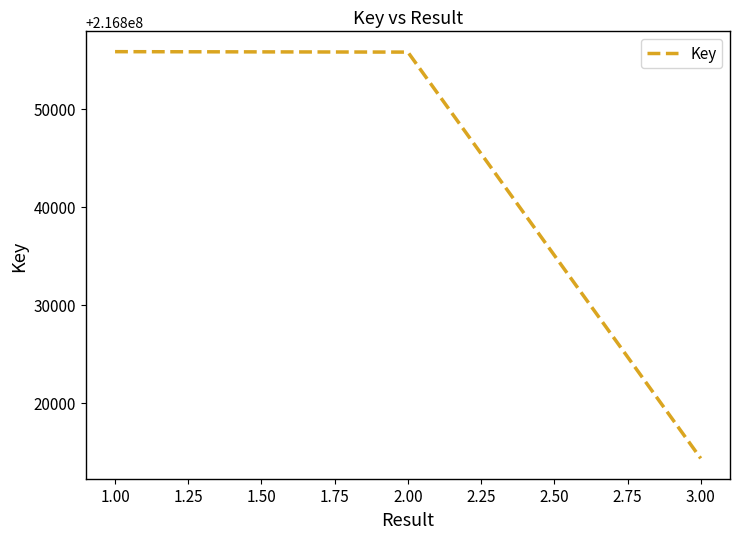

What is the approximate value at 3.00?

216814349